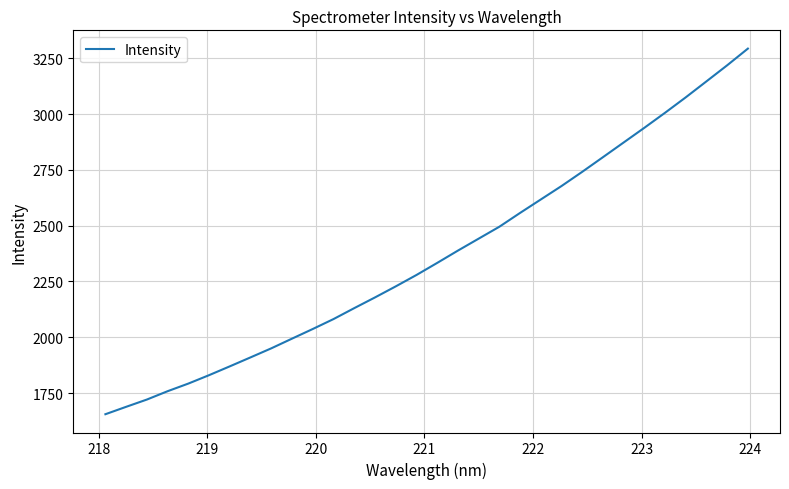

How many lines are shown in the chart?

1